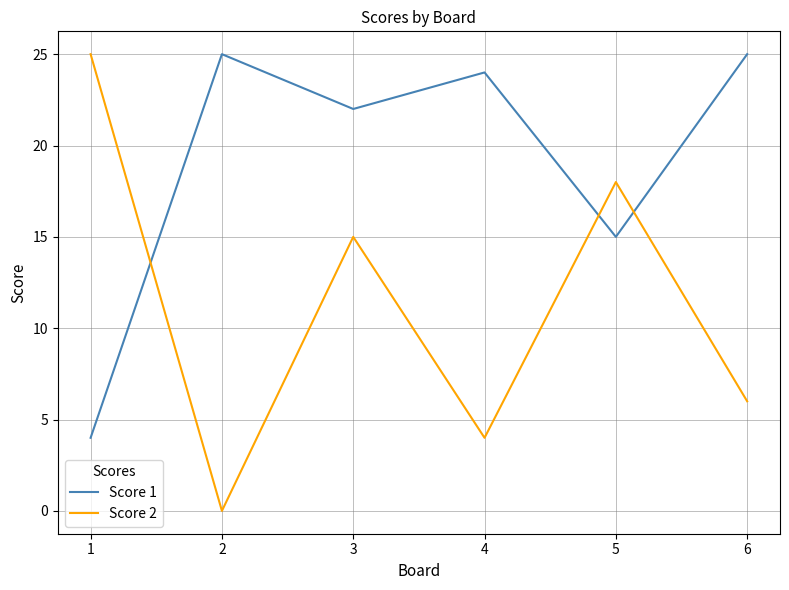

Which series changed the most between 2 and 3?

Score 2